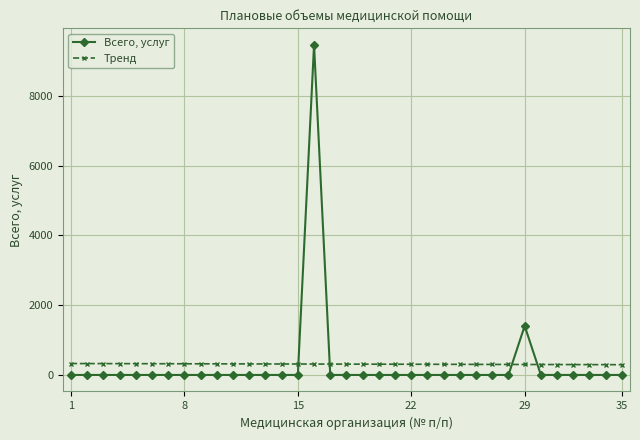

Does the chart have visible grid lines?

Yes